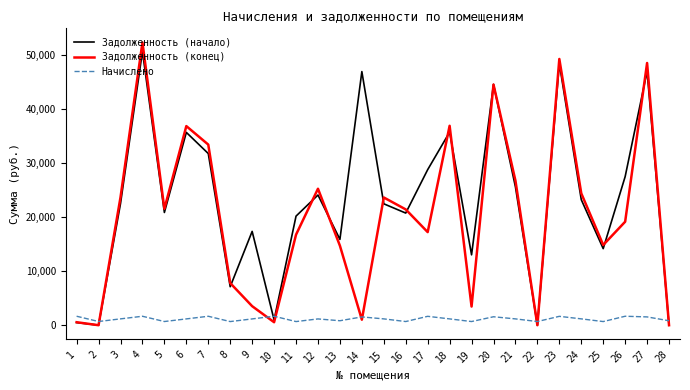

What is the total value across all series at 11?

37605.3